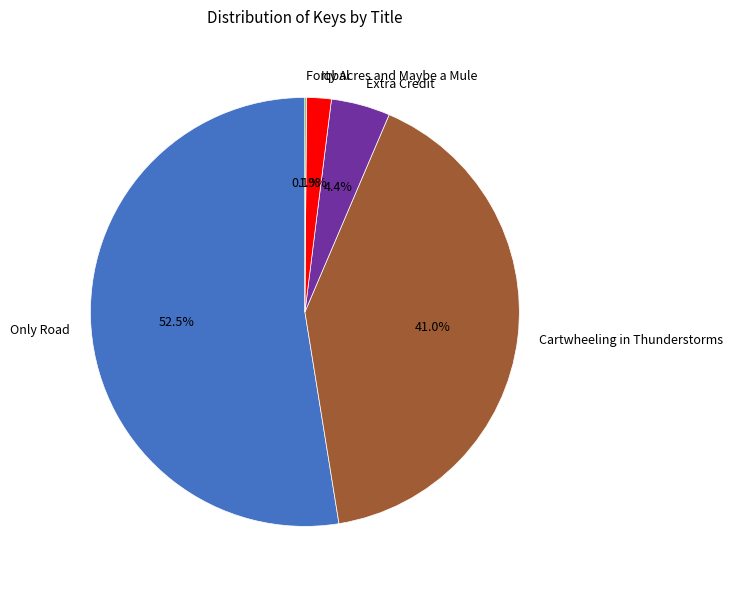

Is Only Road the majority of the pie?

Yes